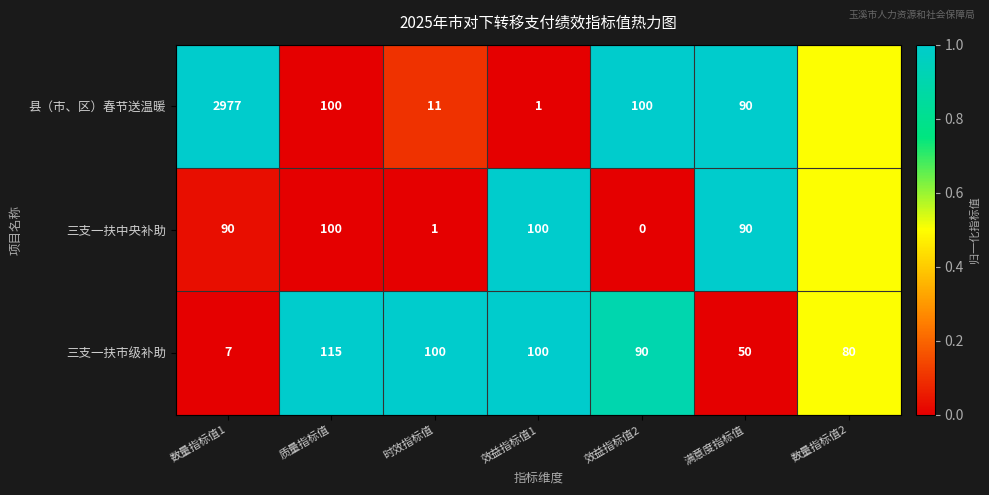

The 三支一扶市级补助 series shows 0.3 at 满意度指标值. True or false?

False